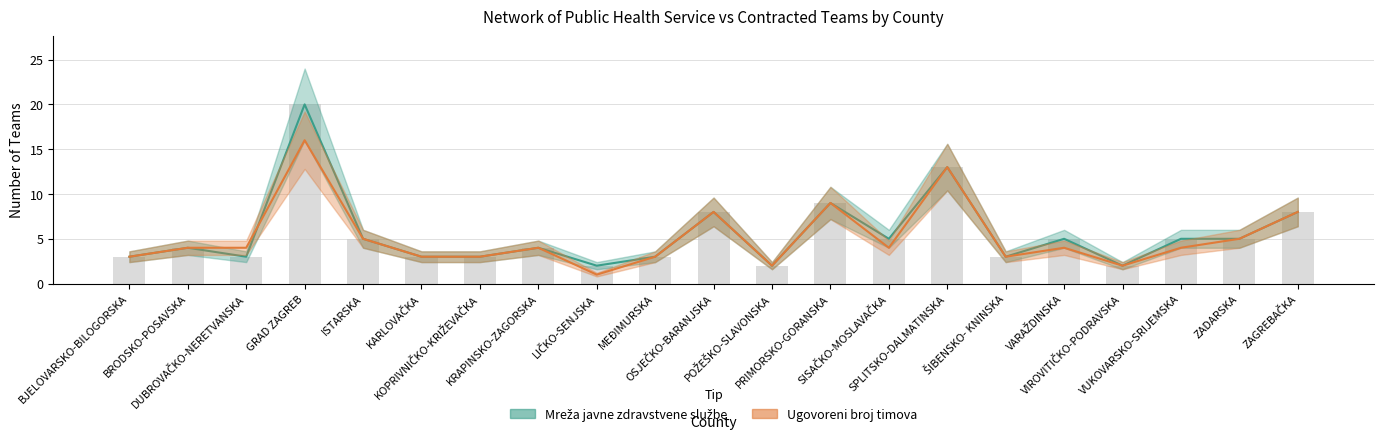

Where does the Ugovoreni broj timova series first go above 4?

GRAD ZAGREB